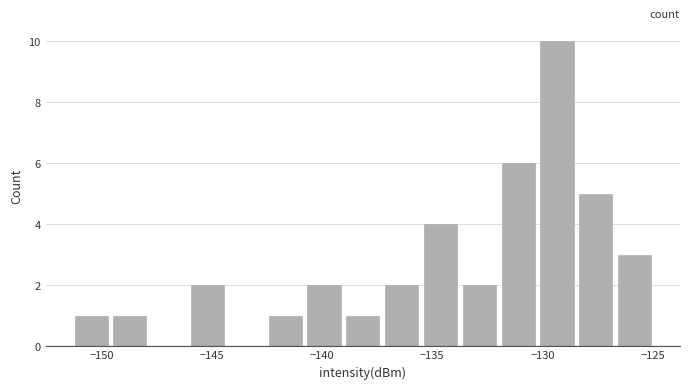

Read against the x-axis, roughly where is the centre of the tallest bar?

-129.5